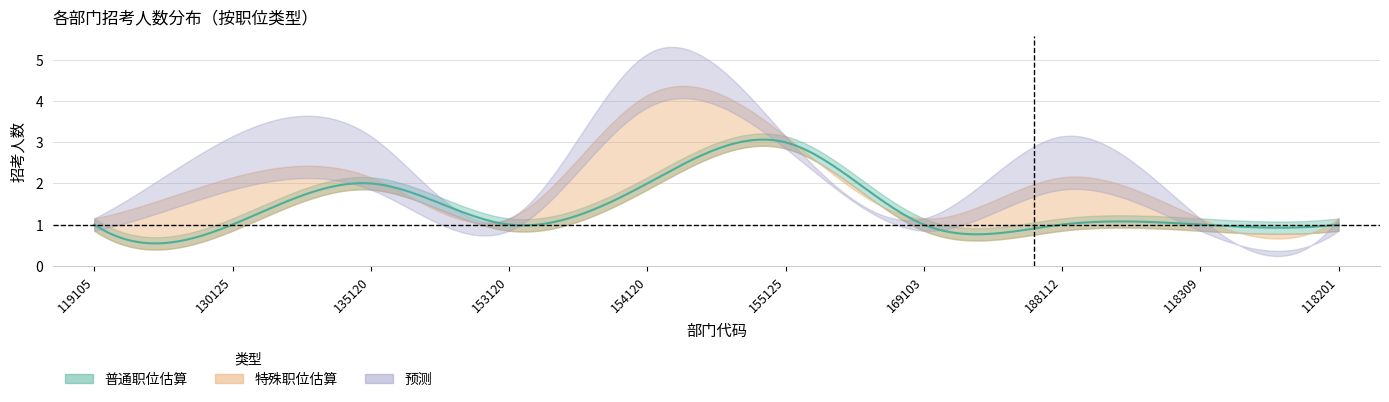

What position from the right is 188112?

3